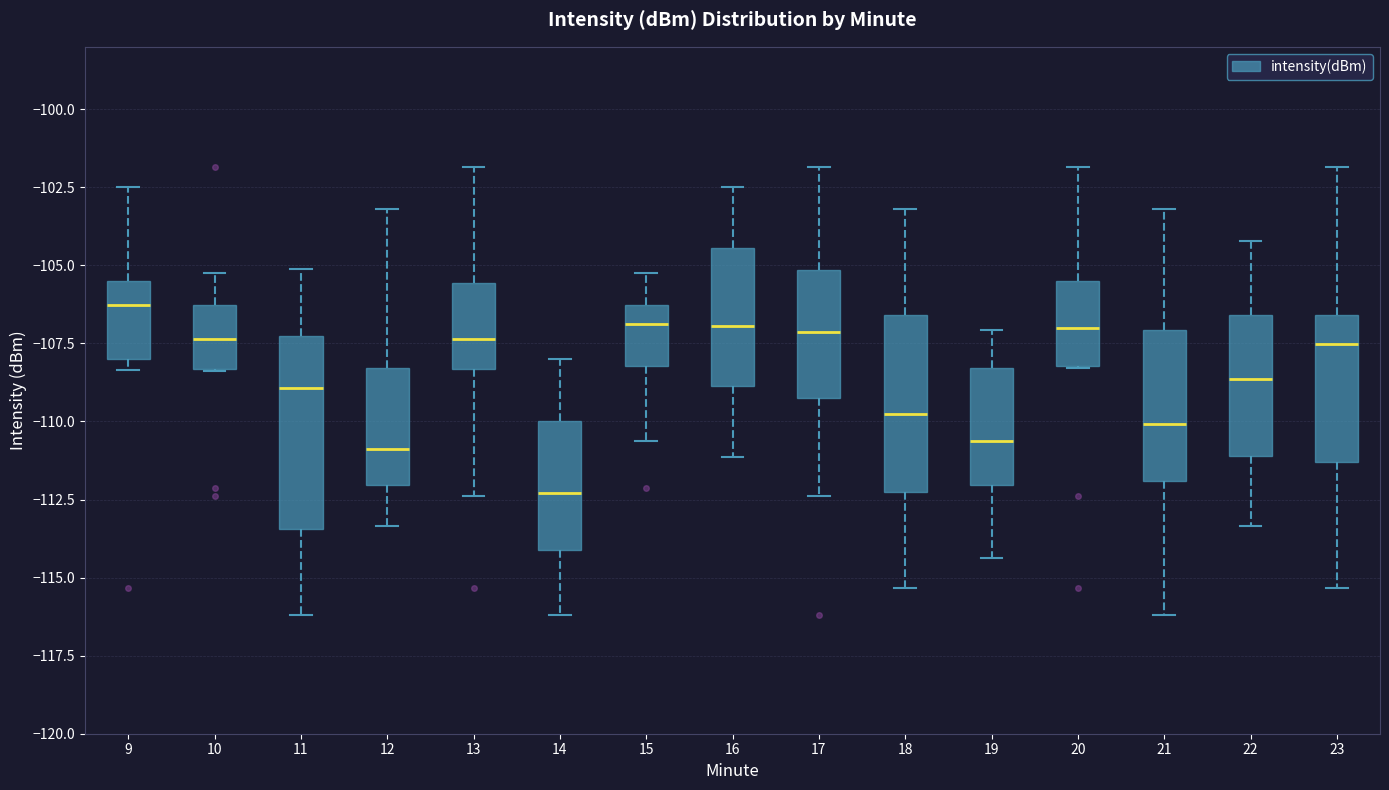

Reading left to right, transcribe this box plot: for each box, give where its median line is, the range the box spans, and where its two whiskers end, as read against the y-axis. The values are not printed on the chart, so give them approximately, as read against the axis.

9: median -106.5, box -108.0 to -105.5, whiskers -108.5 to -102.5
10: median -107.5, box -108.5 to -106.5, whiskers -108.5 to -105.0
11: median -109.0, box -113.5 to -107.5, whiskers -116.0 to -105.0
12: median -111.0, box -112.0 to -108.5, whiskers -113.5 to -103.0
13: median -107.5, box -108.5 to -105.5, whiskers -112.5 to -102.0
14: median -112.5, box -114.0 to -110.0, whiskers -116.0 to -108.0
15: median -107.0, box -108.0 to -106.5, whiskers -110.5 to -105.0
16: median -107.0, box -109.0 to -104.5, whiskers -111.0 to -102.5
17: median -107.0, box -109.5 to -105.0, whiskers -112.5 to -102.0
18: median -110.0, box -112.5 to -106.5, whiskers -115.5 to -103.0
19: median -110.5, box -112.0 to -108.5, whiskers -114.5 to -107.0
20: median -107.0, box -108.0 to -105.5, whiskers -108.5 to -102.0
21: median -110.0, box -112.0 to -107.0, whiskers -116.0 to -103.0
22: median -108.5, box -111.0 to -106.5, whiskers -113.5 to -104.0
23: median -107.5, box -111.5 to -106.5, whiskers -115.5 to -102.0